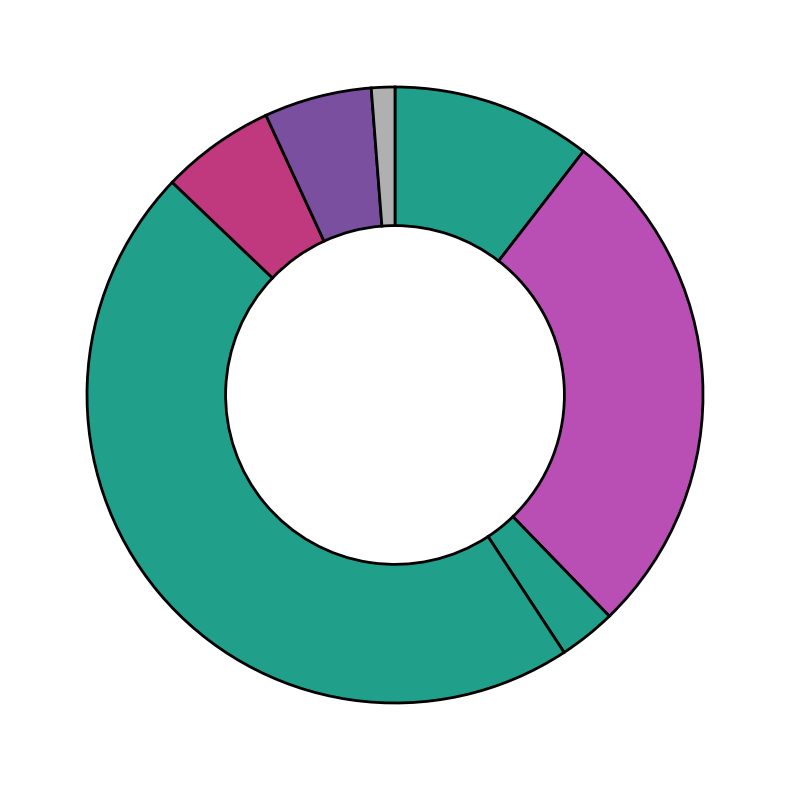

Is there a majority slice in this chart?

No